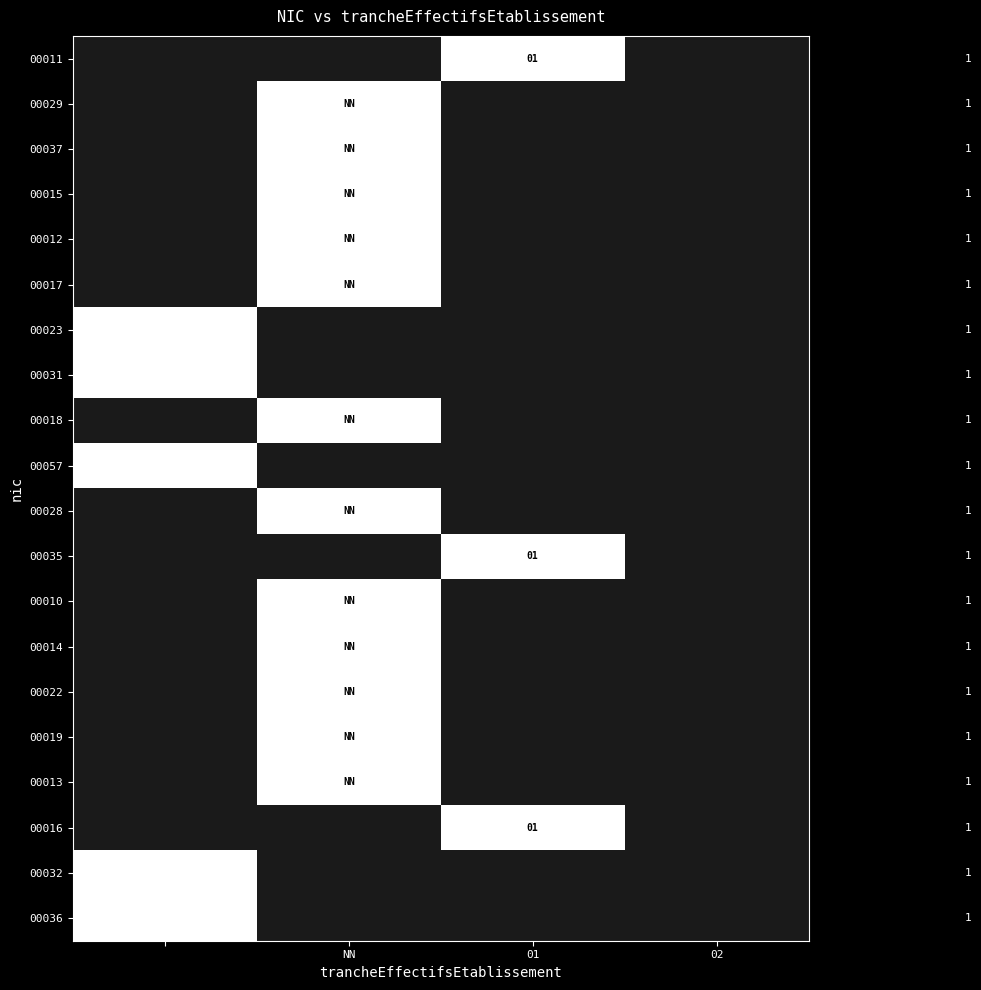

The 00035 series shows 1 at 01. True or false?

True